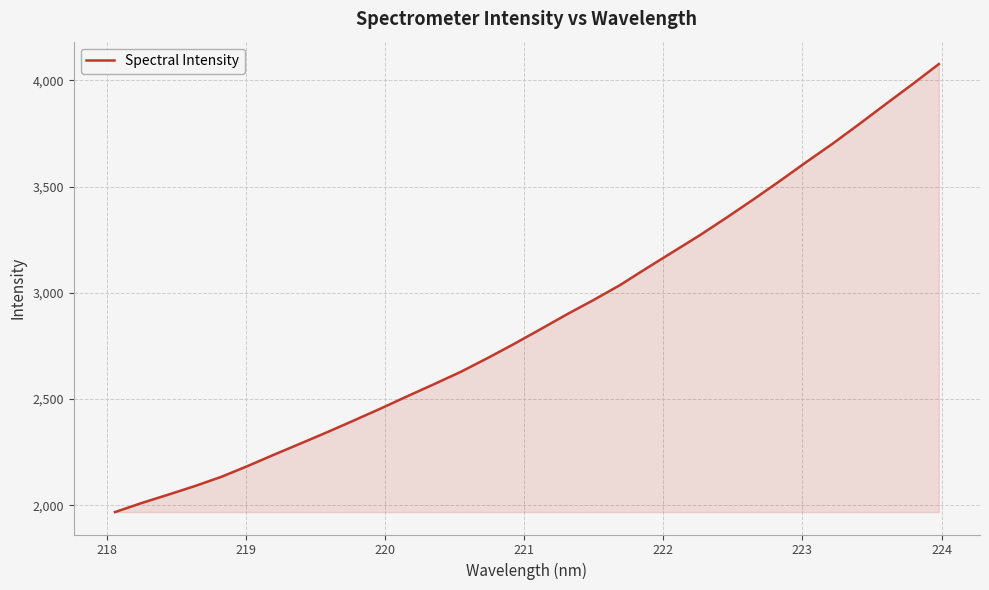

What is the greatest value displayed?

4076.4